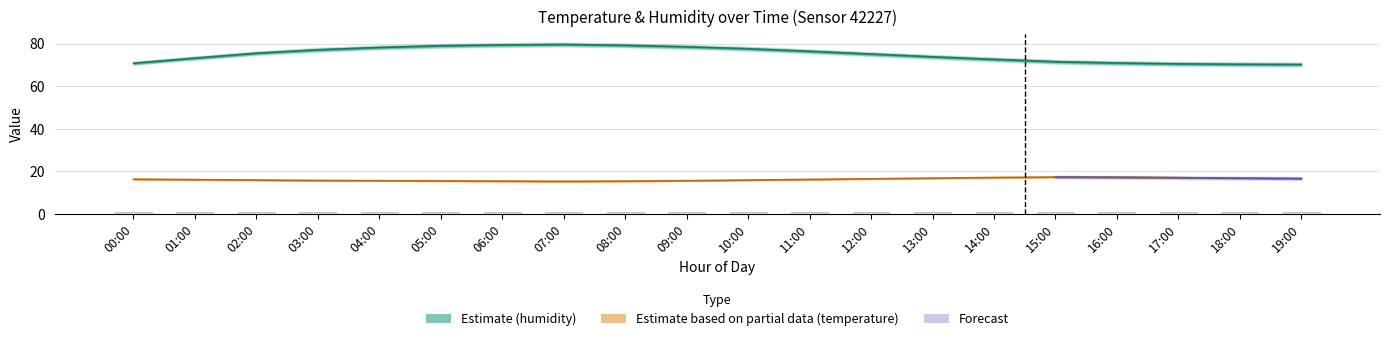

What is the difference between the highest and lowest values at 17:00?

69.7